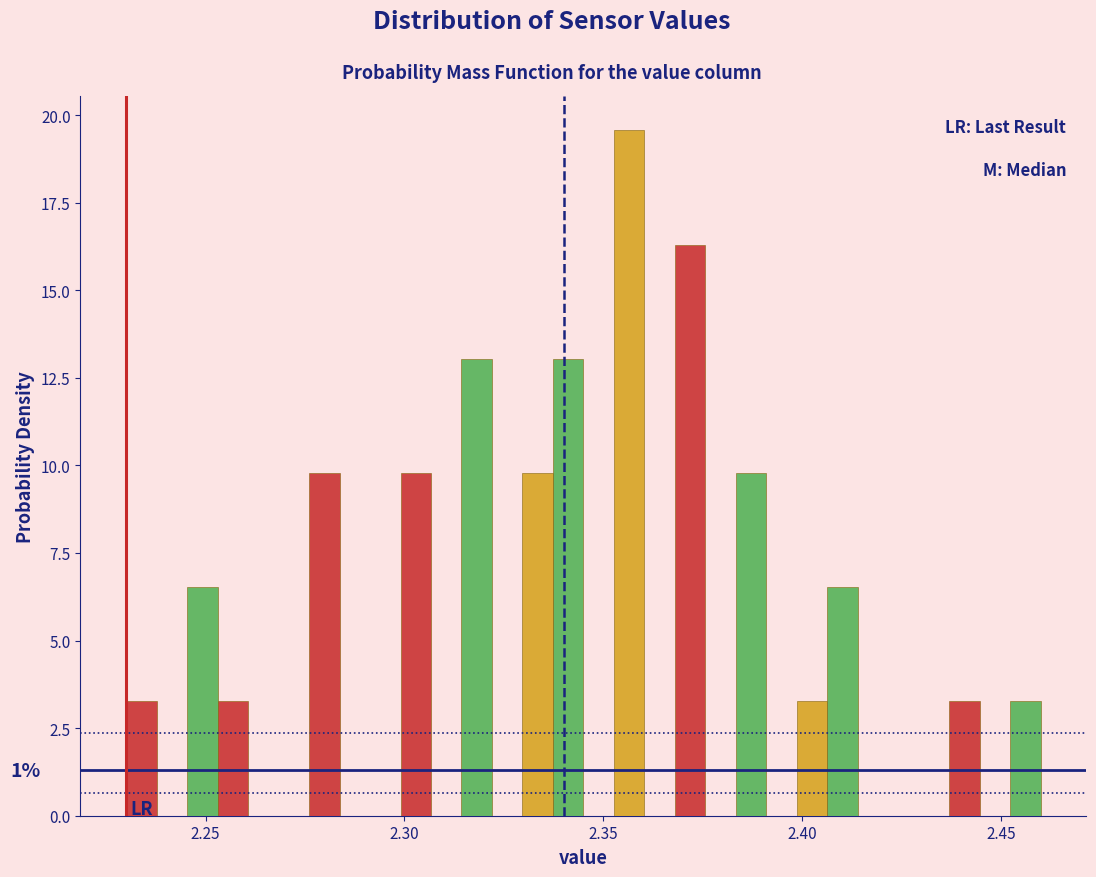

Read against the x-axis, roughly where is the centre of the tallest bar?

2.355